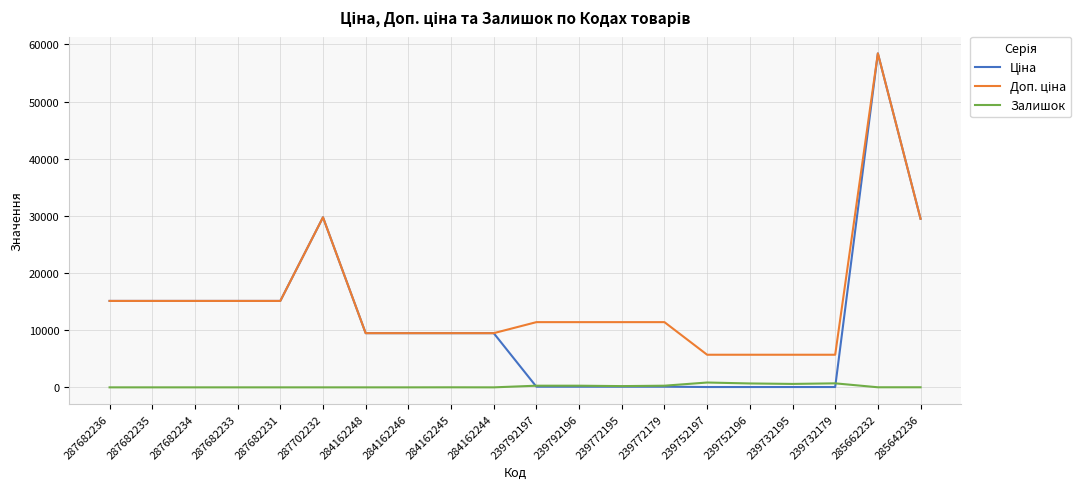

Which category has the highest value across all series?

285662232